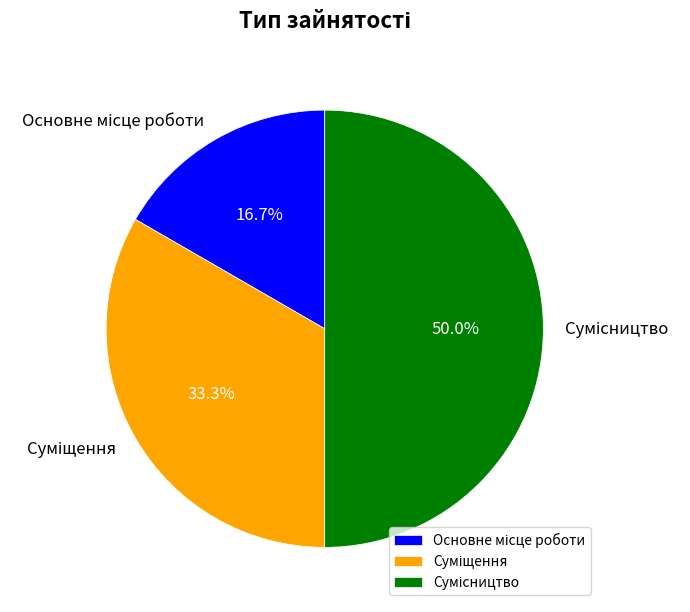

Count the number of slices in the pie.

3